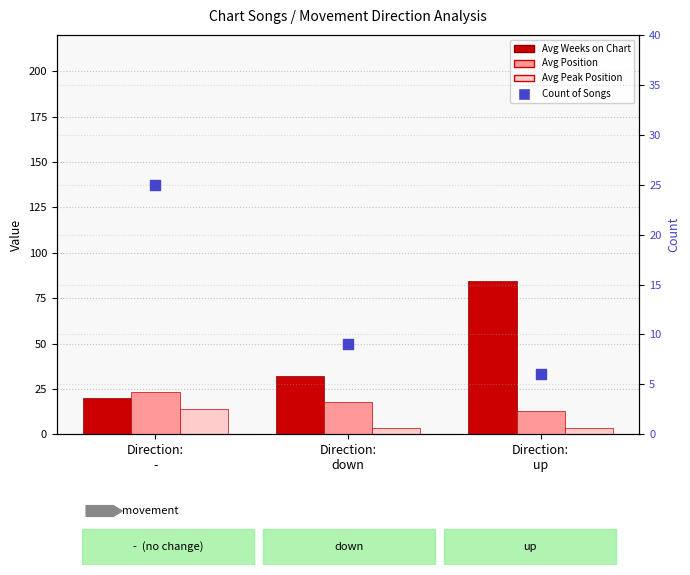

At which category is the sum across all series the highest?

Direction:
up